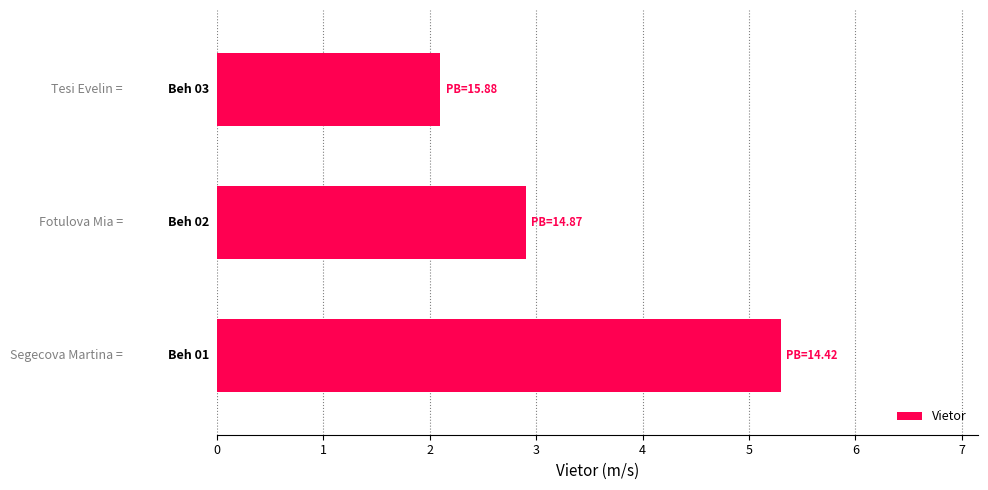

What is the smallest value displayed?

2.1